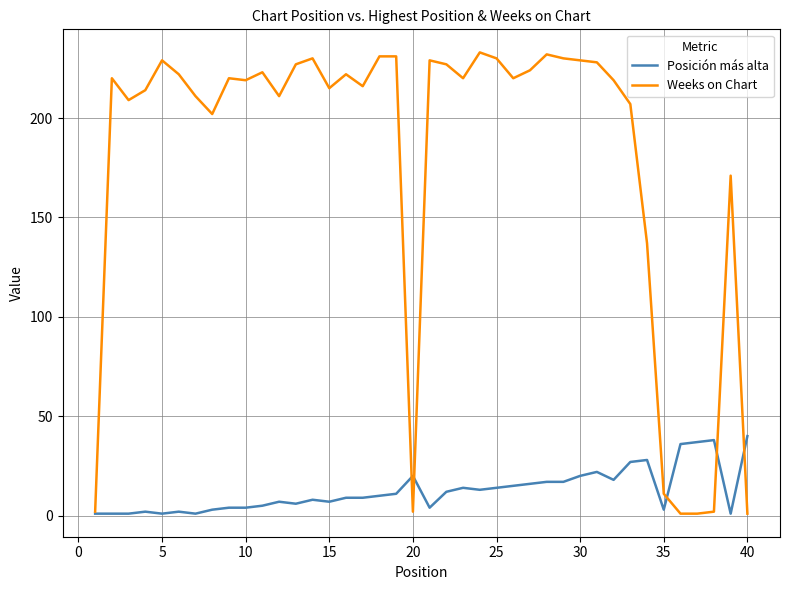

Rank the series by their average value, from highest to lowest.

Weeks on Chart, Posición más alta